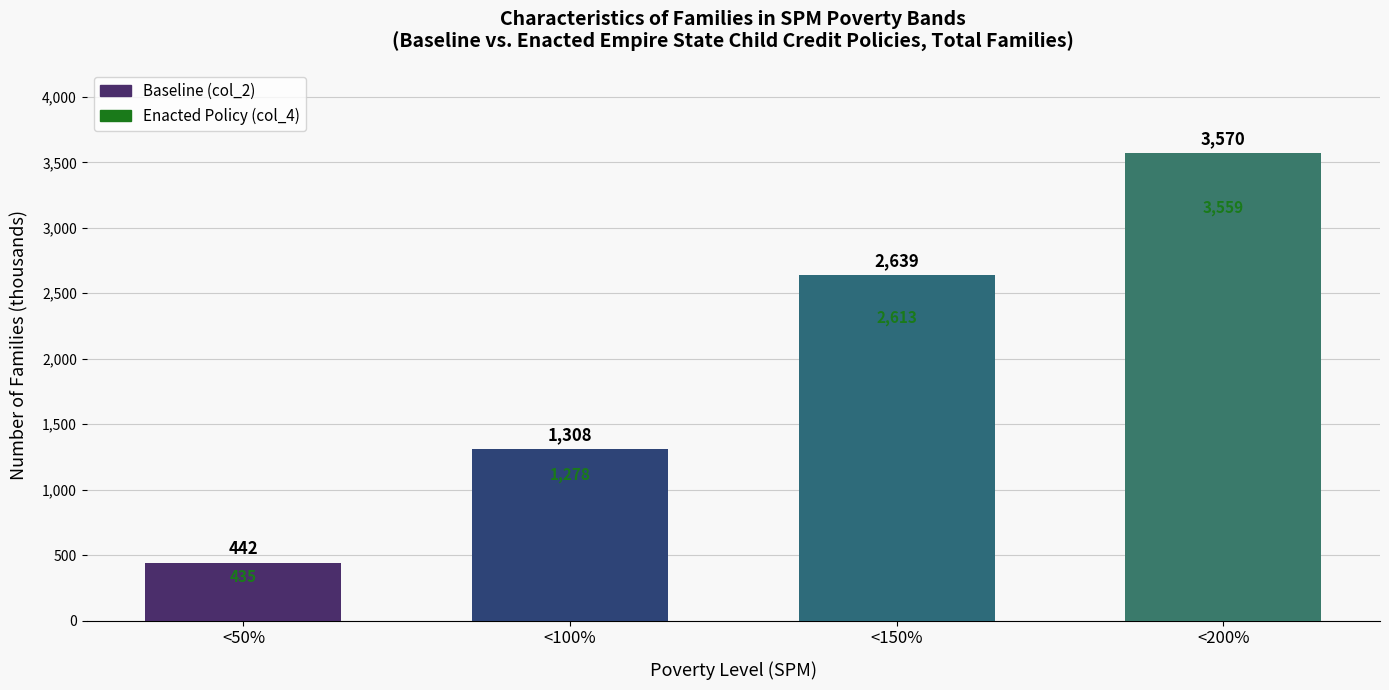

Which category has the highest value across all series?

<200%